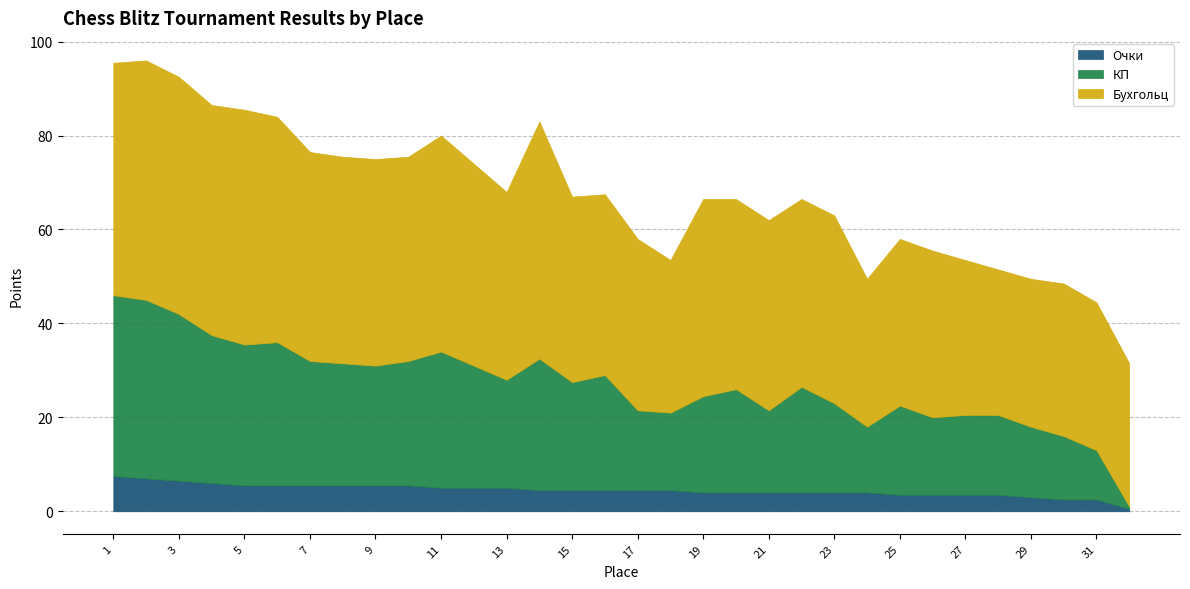

At which category does the chart reach its peak across all series?

2